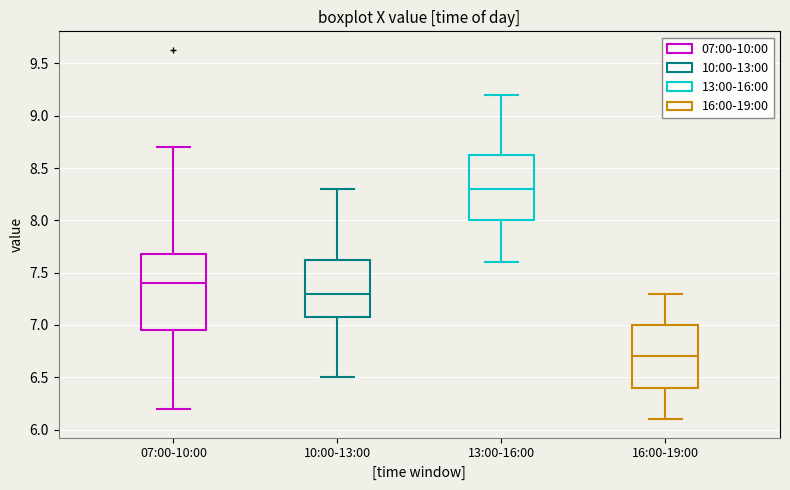

Reading left to right, read every box against the y-axis: the position of its median line, the range the box covers, and the ends of its whiskers. The values are not printed on the chart, so give them approximately, as read against the axis.

07:00-10:00: median 7.40, box 6.95 to 7.70, whiskers 6.20 to 8.70
10:00-13:00: median 7.30, box 7.10 to 7.65, whiskers 6.50 to 8.30
13:00-16:00: median 8.30, box 8.00 to 8.65, whiskers 7.60 to 9.20
16:00-19:00: median 6.70, box 6.40 to 7.00, whiskers 6.10 to 7.30